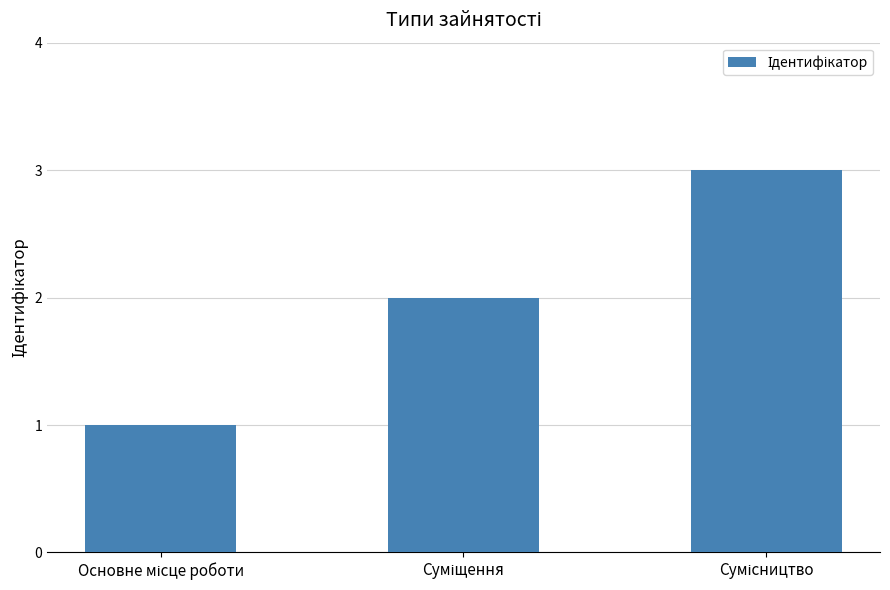

Reading left to right, what are all the values shown in this chart?

1	2	3